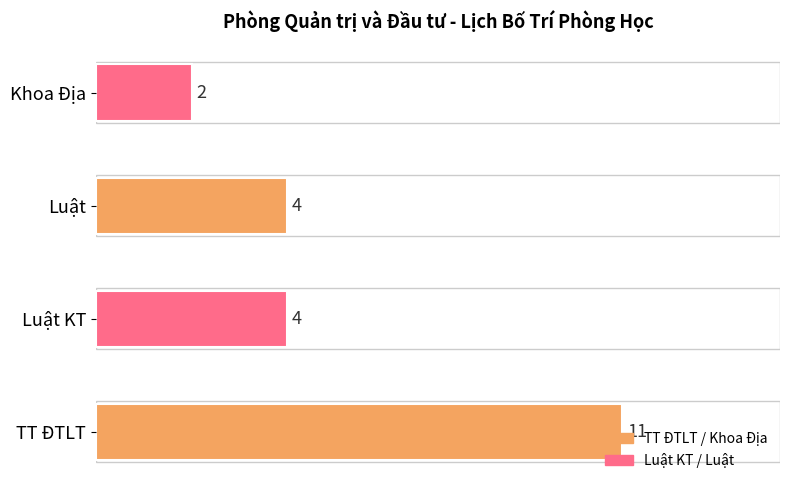

What is the sum of all values?

21